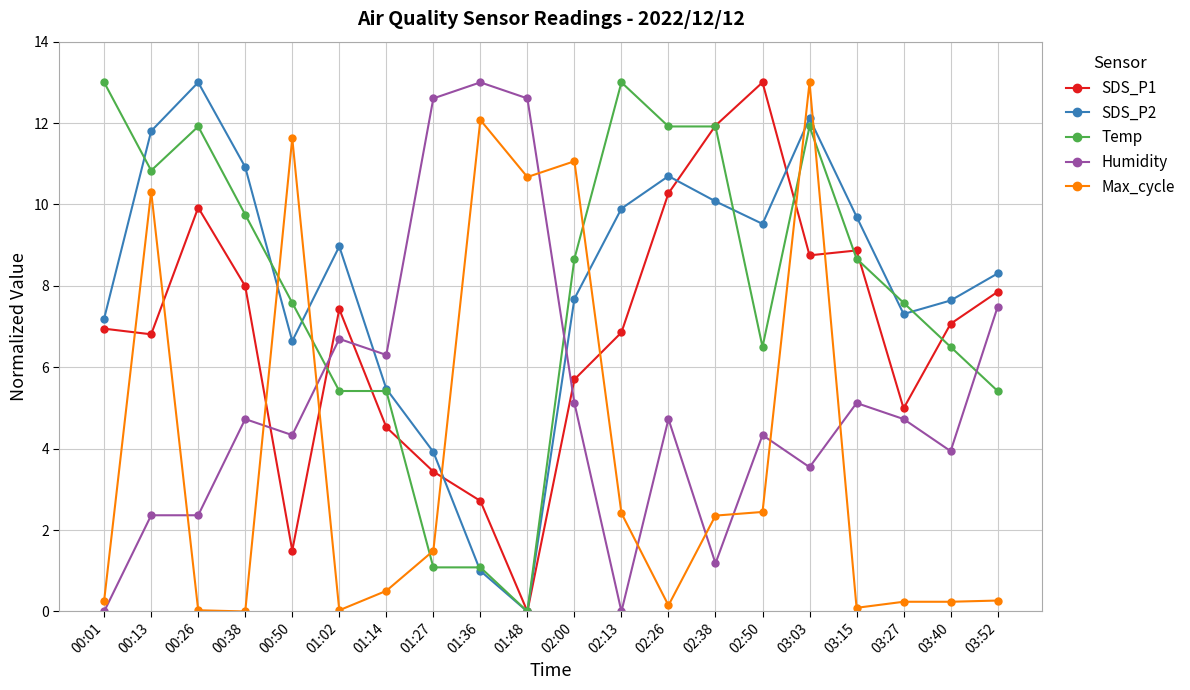

The Temp series shows 0.0 at 01:48. True or false?

True